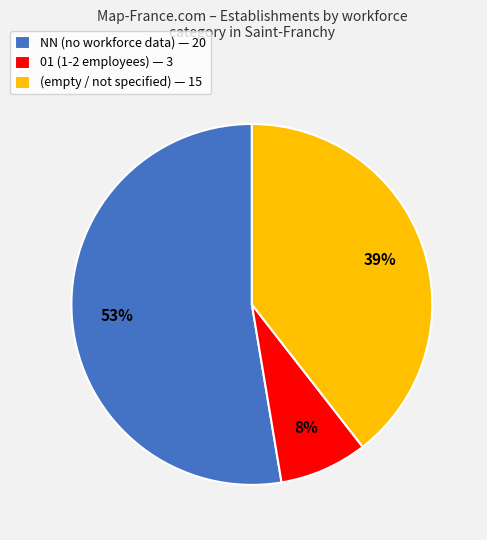

How many segments does this pie chart have?

3